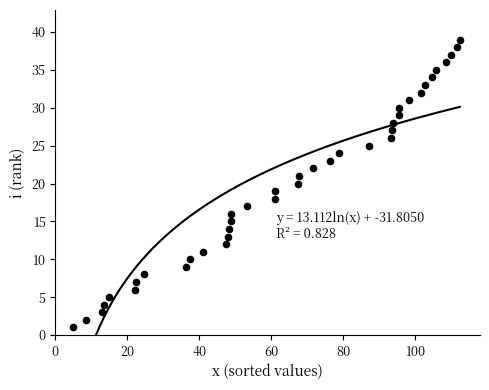

What is the range of Y values (max minus min)?

38